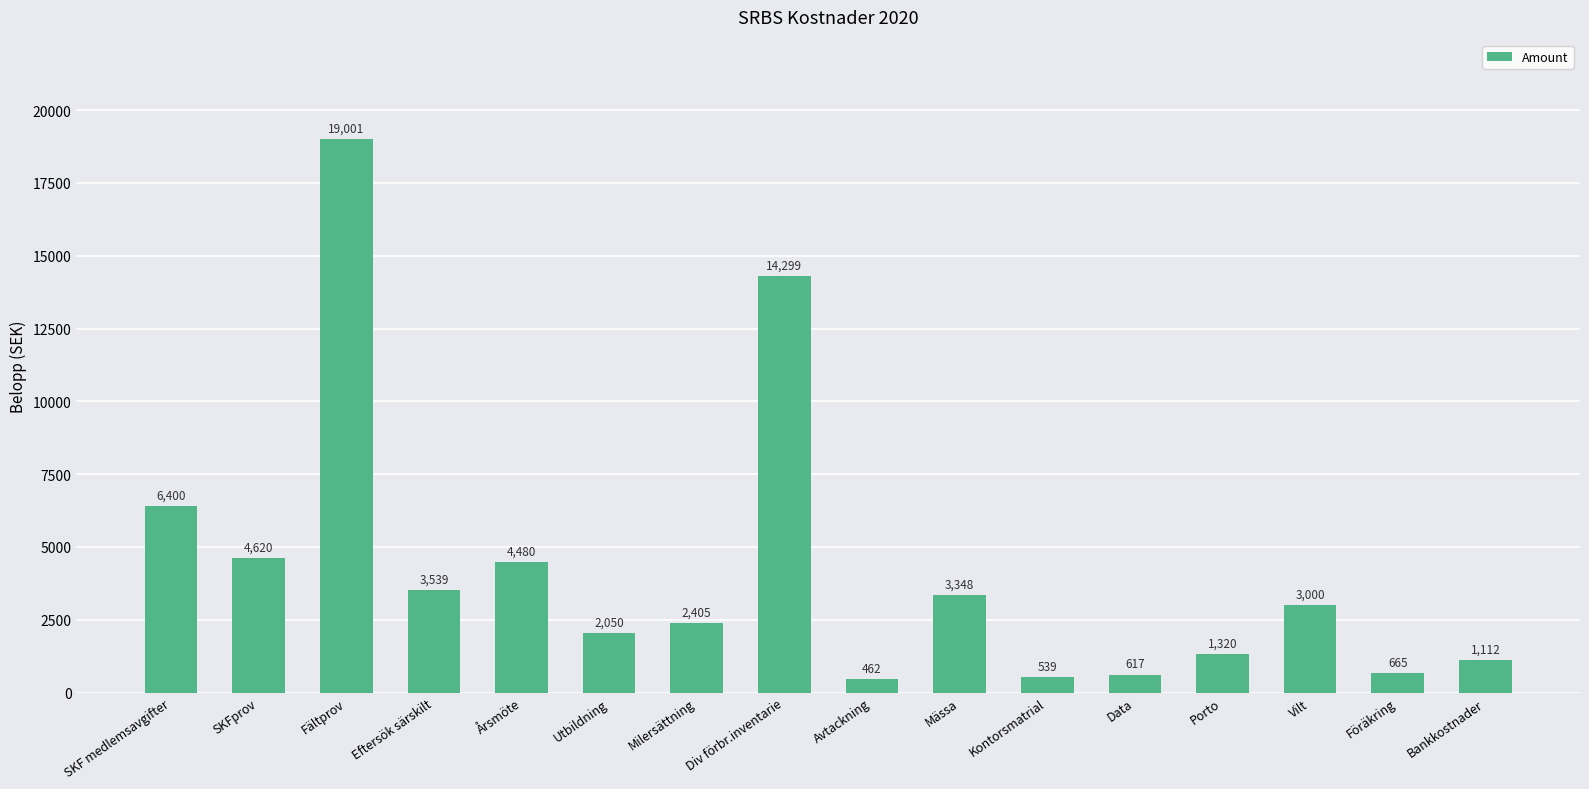

At which label is the value closest to 9731?

SKF medlemsavgifter